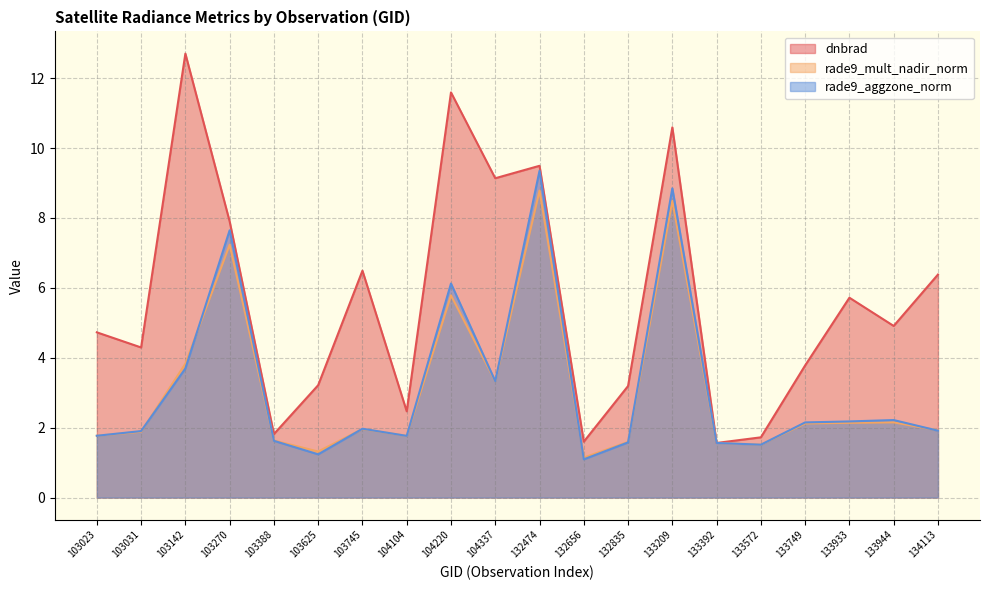

True or false: rade9_mult_nadir_norm has a value of 3.3 at 103270.

False